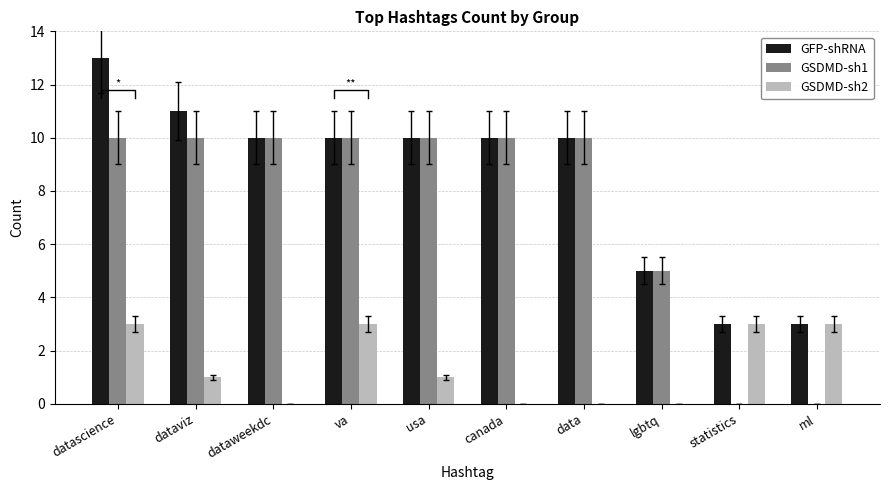

At which label is GFP-shRNA closest to 8?

dataweekdc